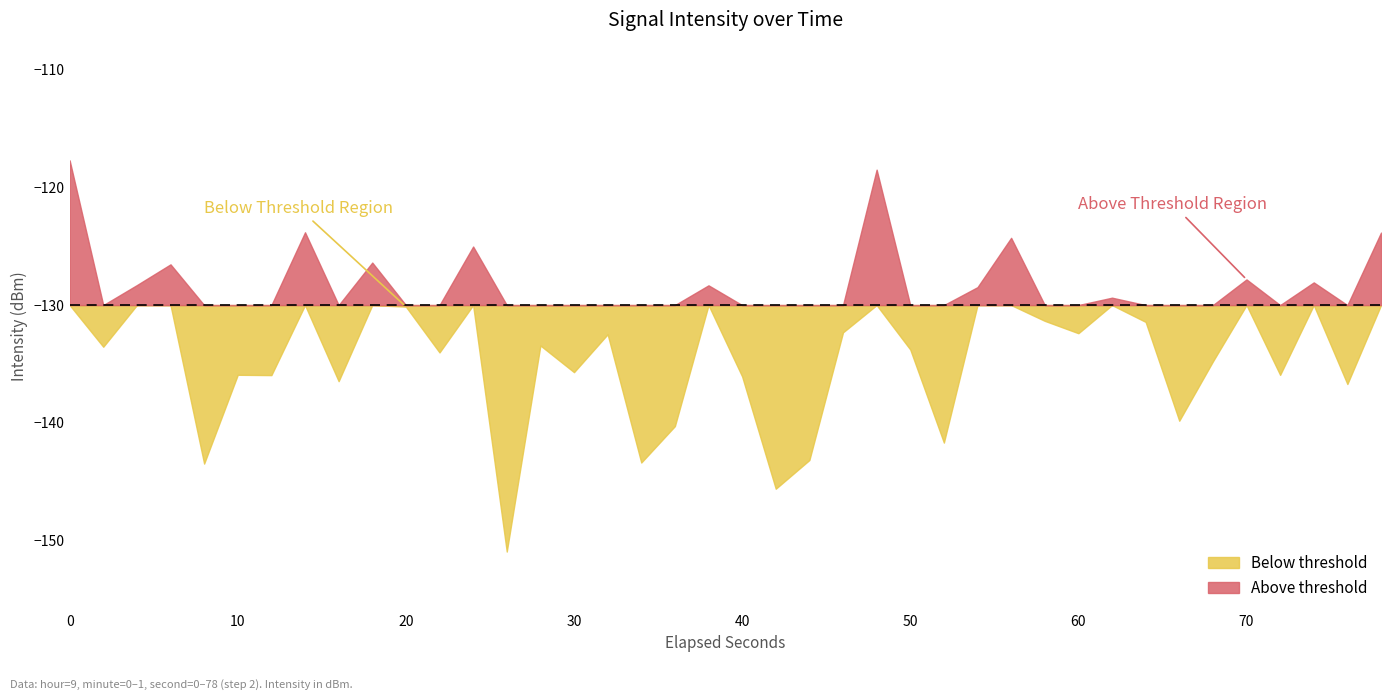

What is the difference between the maximum and minimum values?

33.2